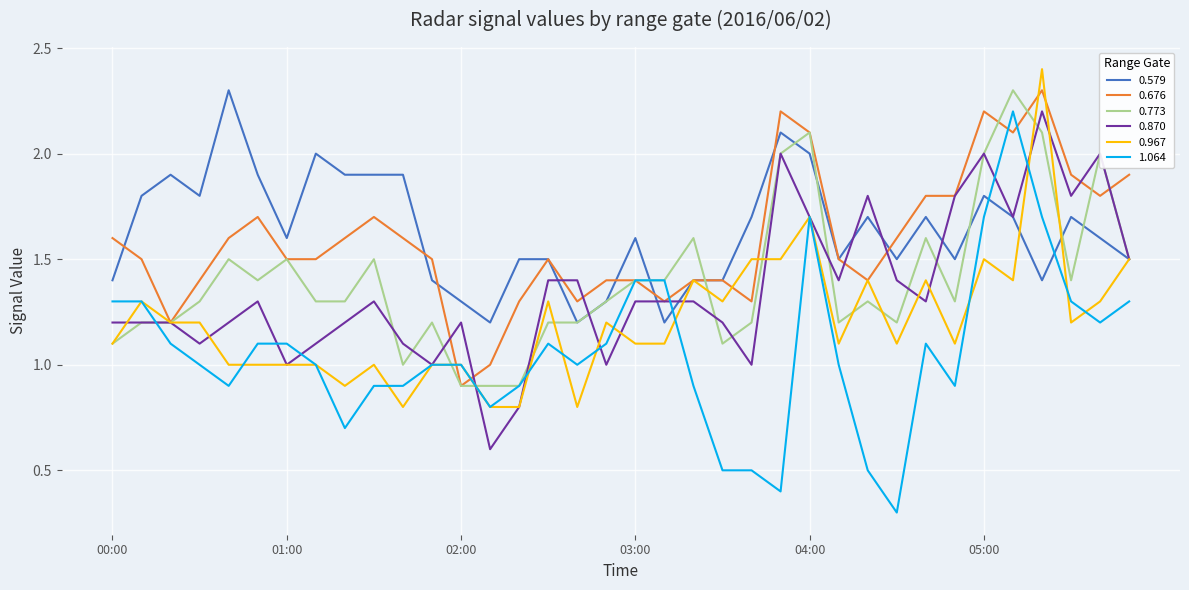

Which series has the widest spread of values?

1.064